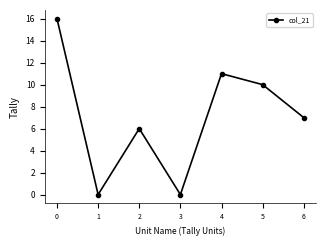

True or false: the data shows 6 at 2.

True